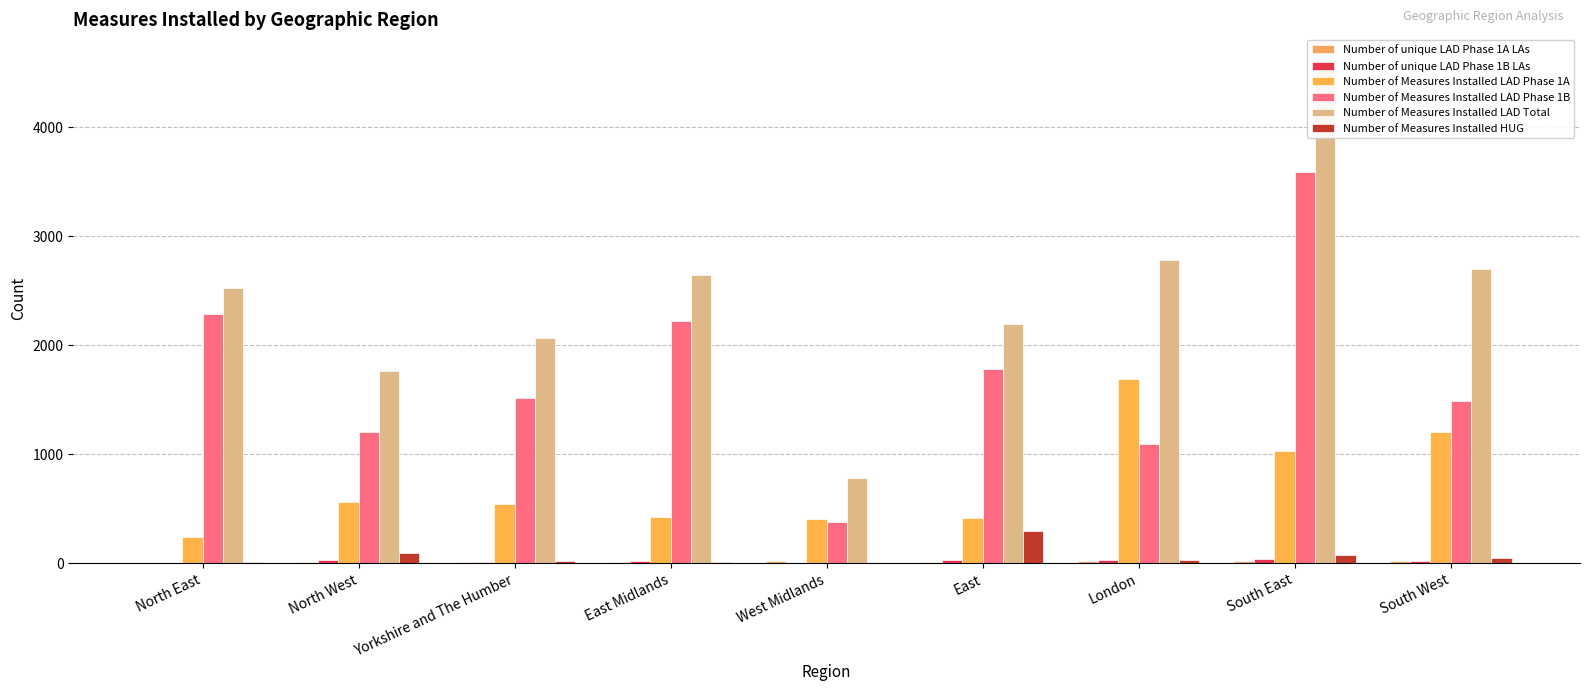

Rank the series by their maximum value, from highest to lowest.

Number of Measures Installed LAD Total, Number of Measures Installed LAD Phase 1B, Number of Measures Installed LAD Phase 1A, Number of Measures Installed HUG, Number of unique LAD Phase 1B LAs, Number of unique LAD Phase 1A LAs